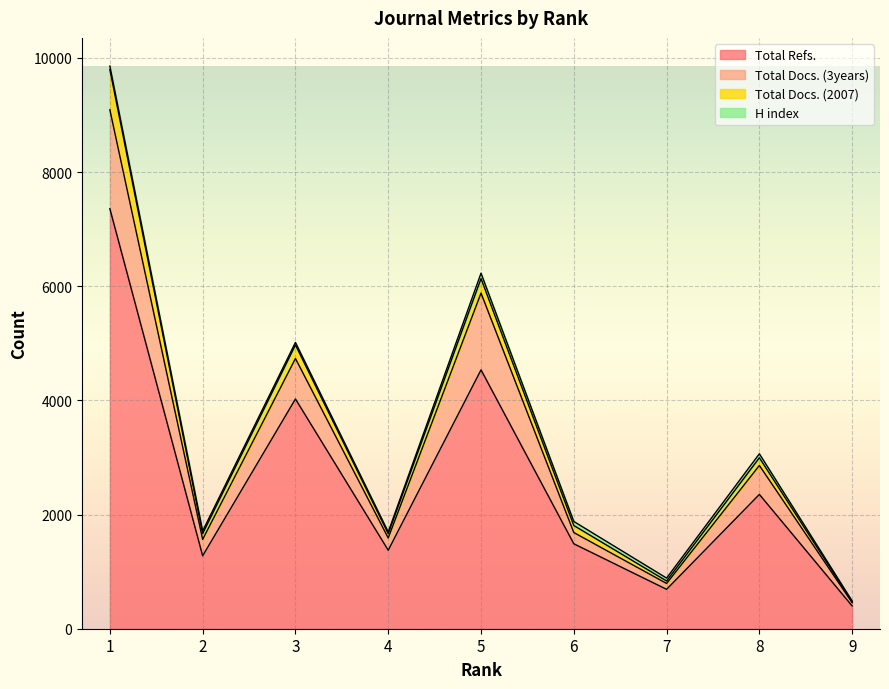

What is the difference between the maximum and second lowest values in the Total Refs. series?

6668